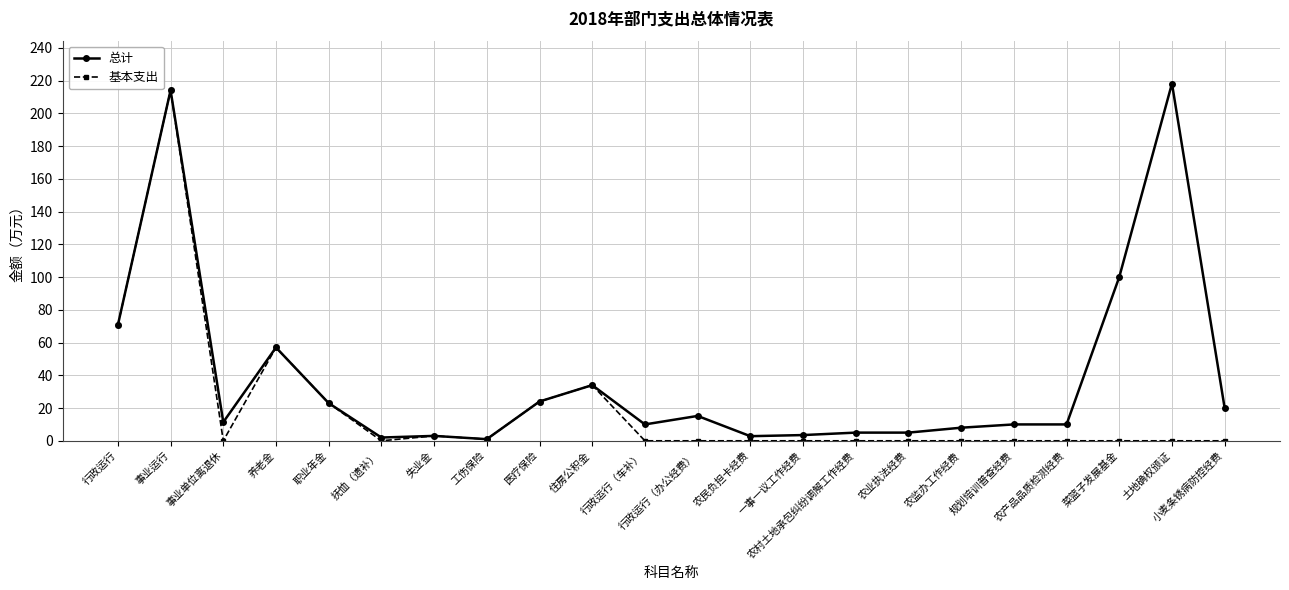

List the series in order of their overall mean, highest first.

总计, 基本支出